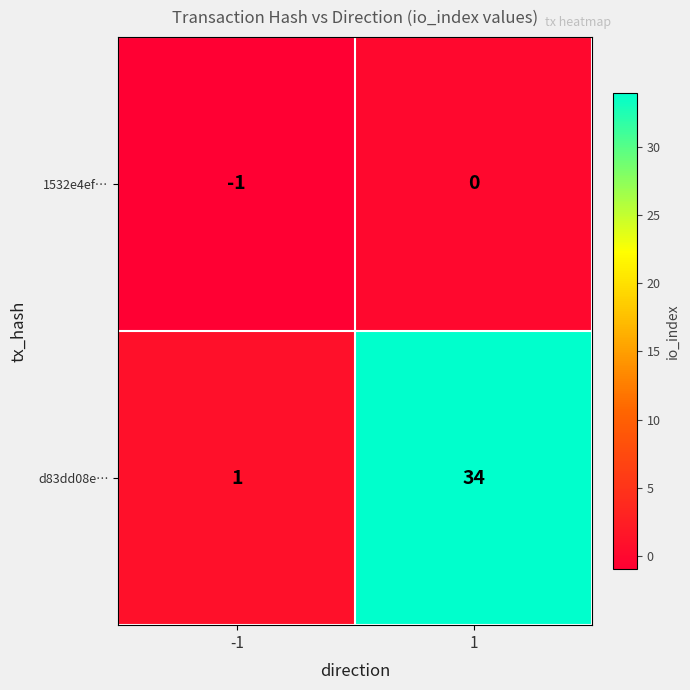

At how many categories does at least one series exceed 0?

2